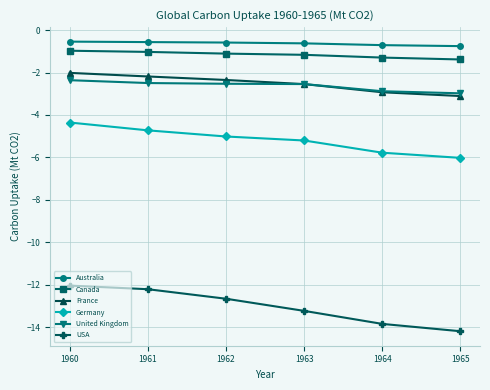

What is the spread (max minus min) of values at 1965?

13.4